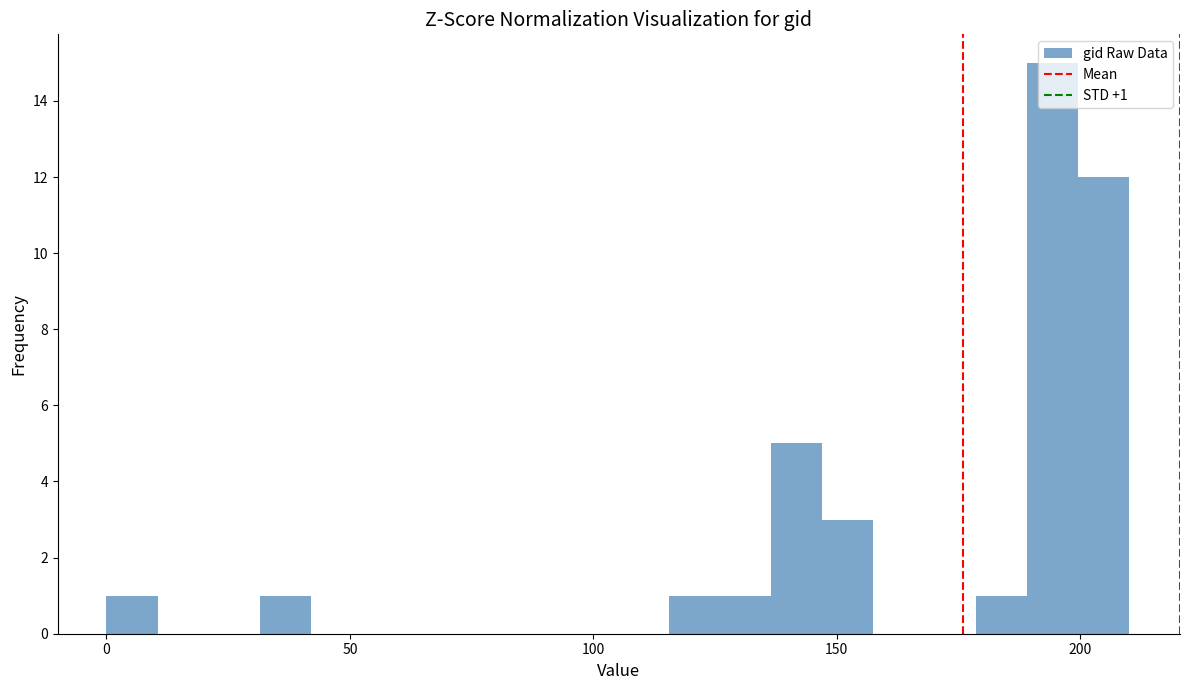

Read against the x-axis, roughly where is the centre of the tallest bar?

195